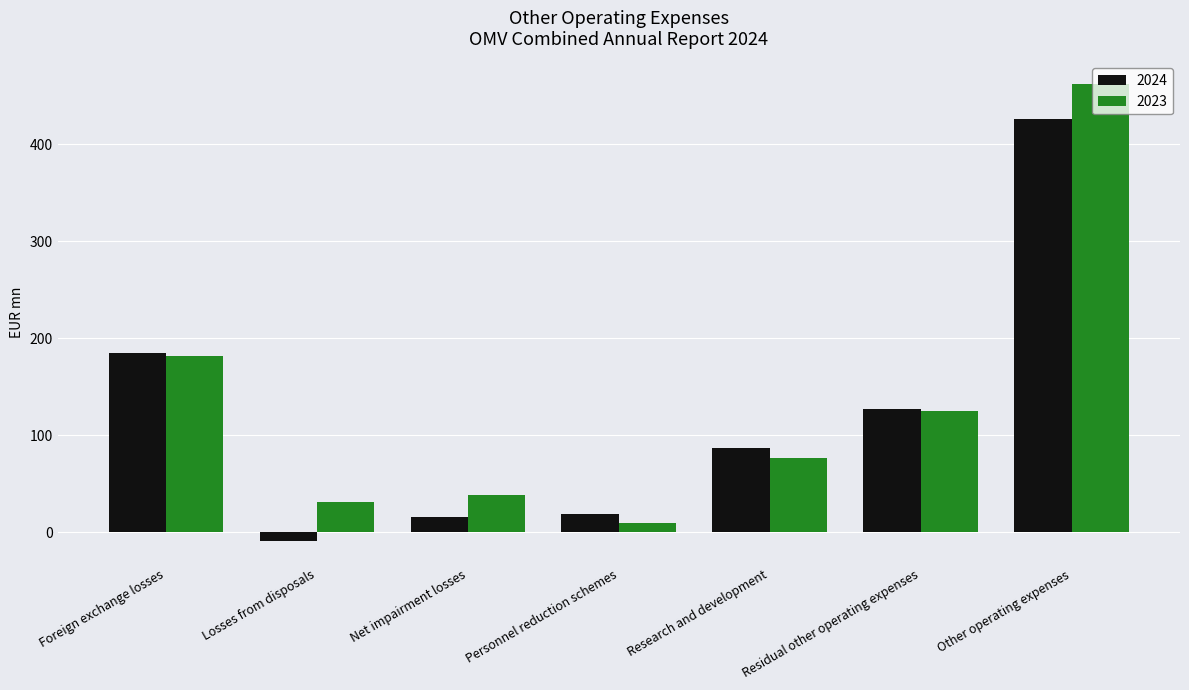

What is the total value across all series at Research and development?

163